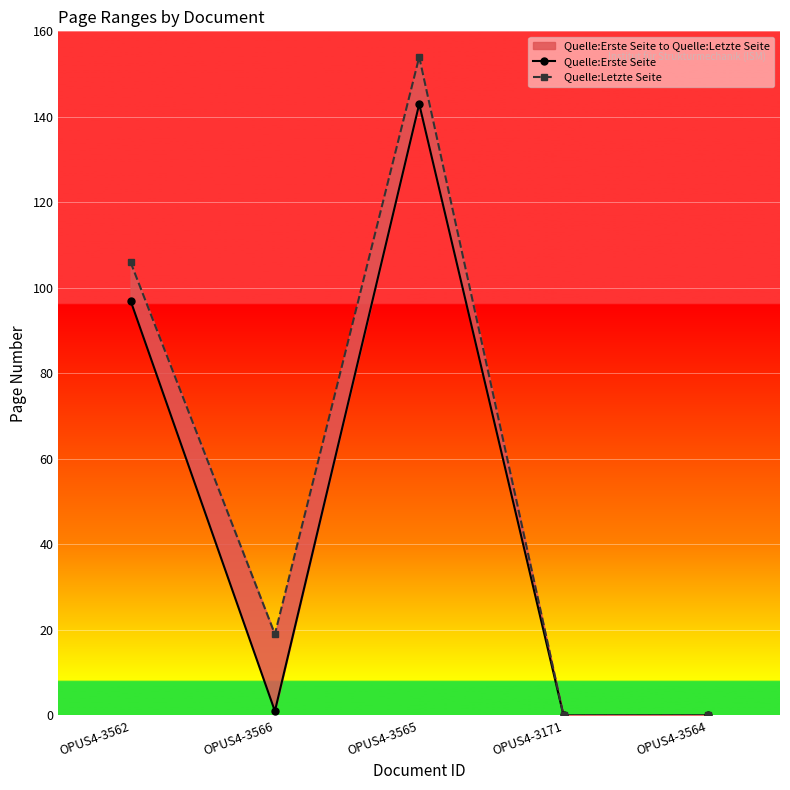

How many interior local valleys does the Quelle:Erste Seite series have?

1